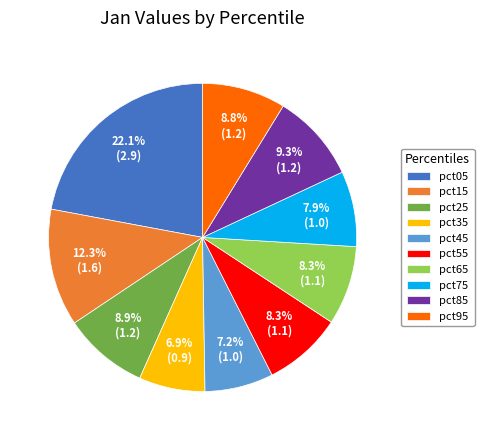

Is there a majority slice in this chart?

No